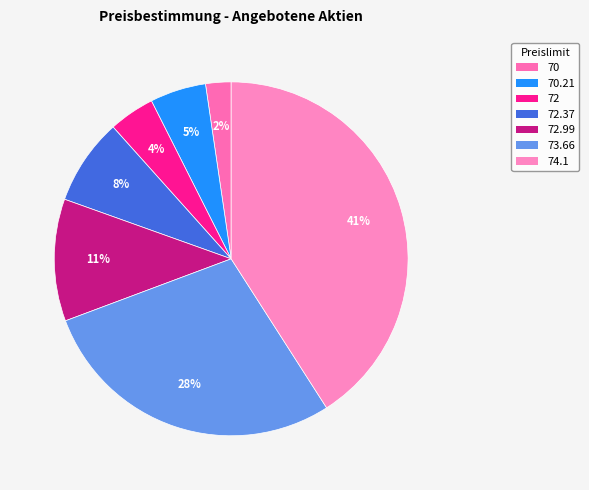

Which slice is the largest?

74.1